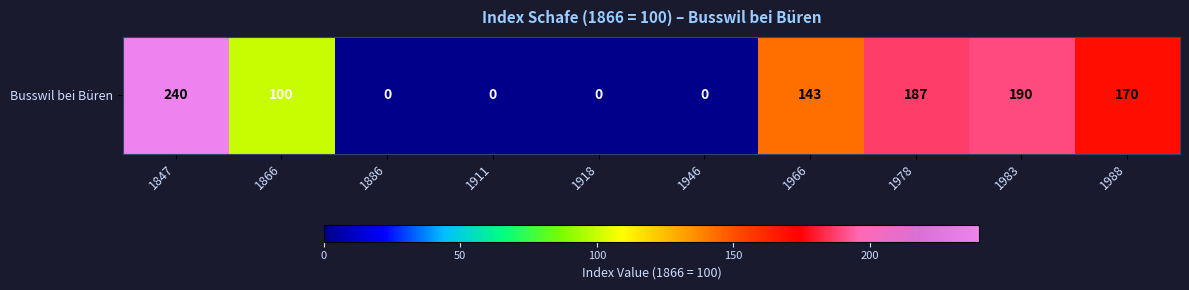

Reading left to right, list all the values displayed in this chart.

240	100	0	0	0	0	143	187	190	170